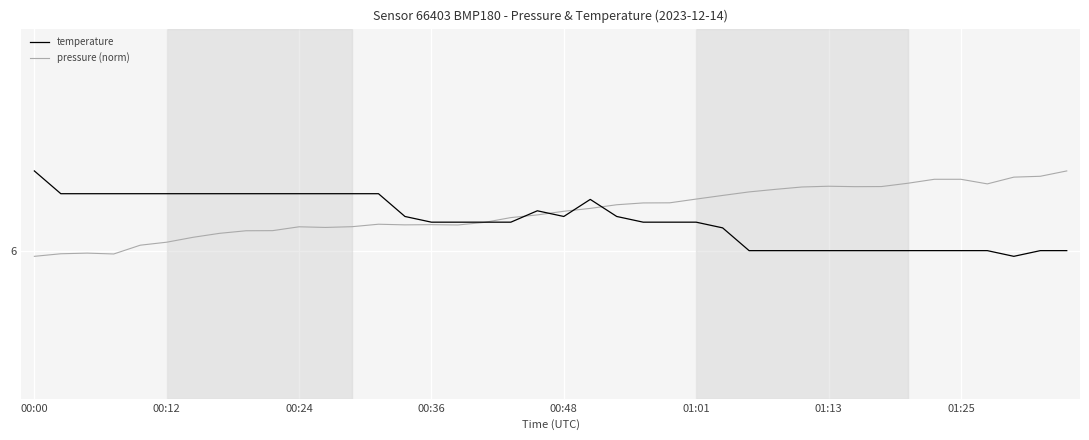

Which category has the highest value in the temperature series?

00:00